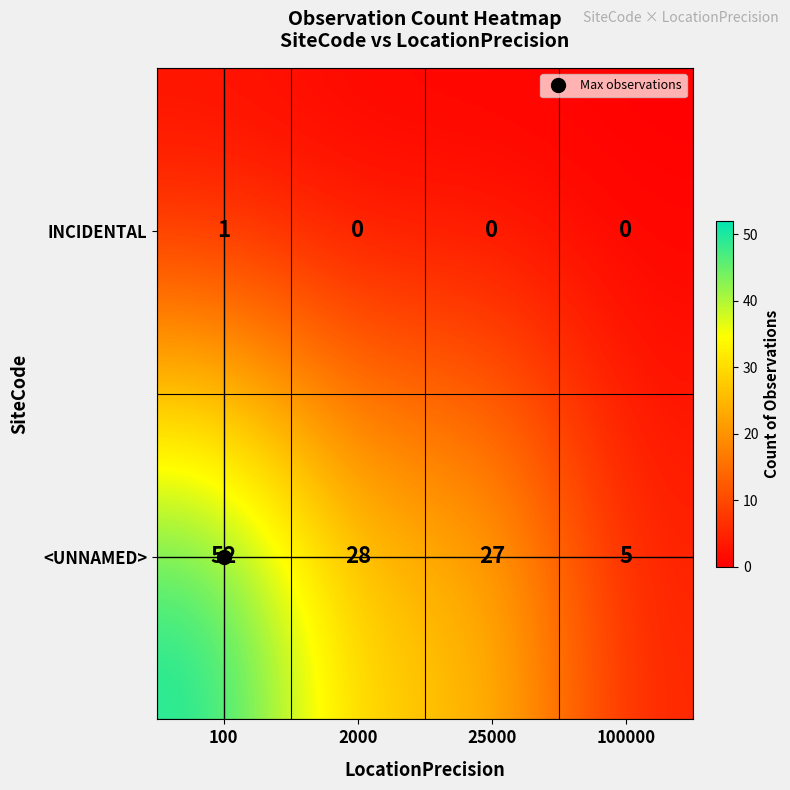

What is the minimum value for <UNNAMED>?

5